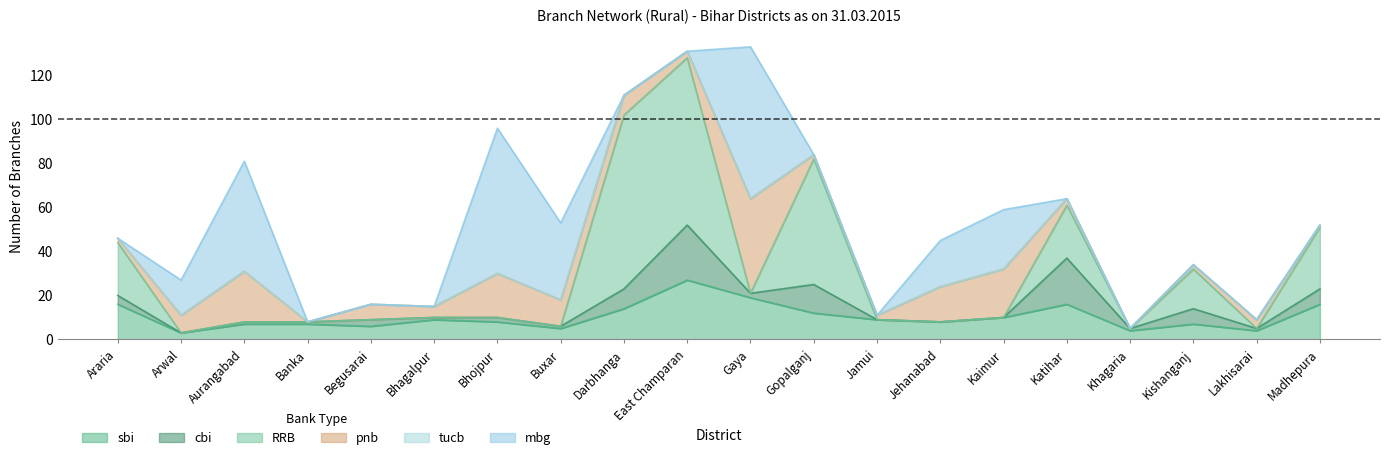

How many values in the cbi series are below 2?

10